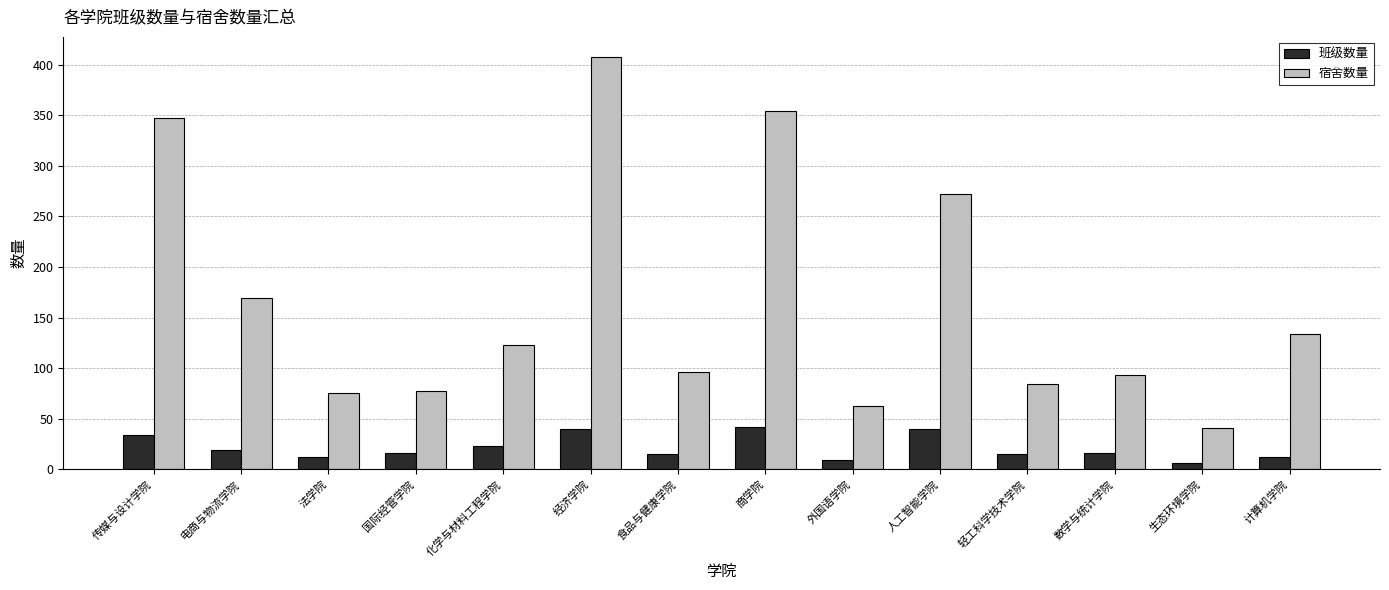

What is the minimum value for 宿舍数量?

41